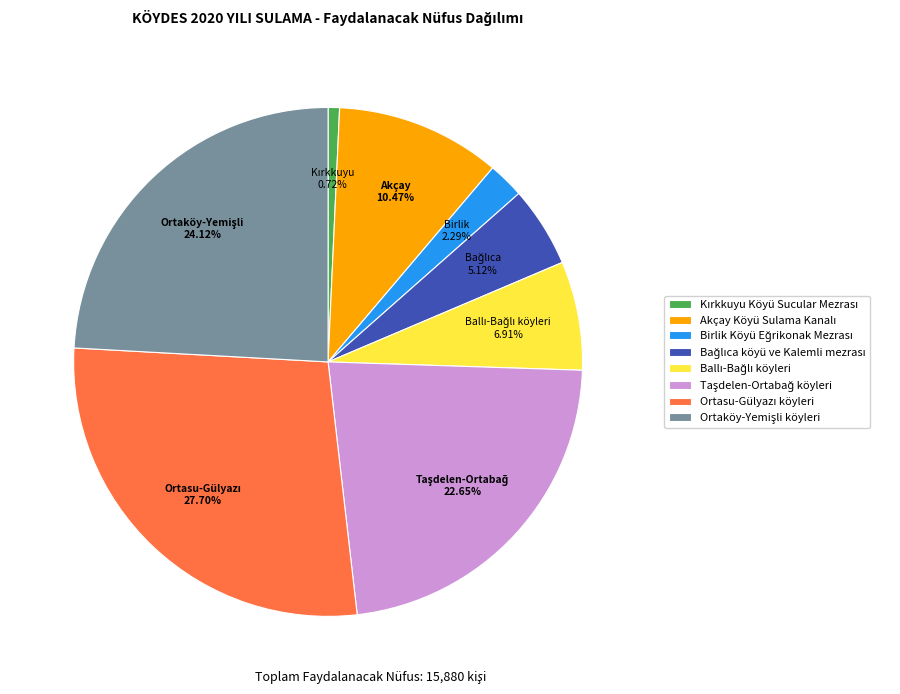

To the nearest percent, what is the average slice percentage?

12%